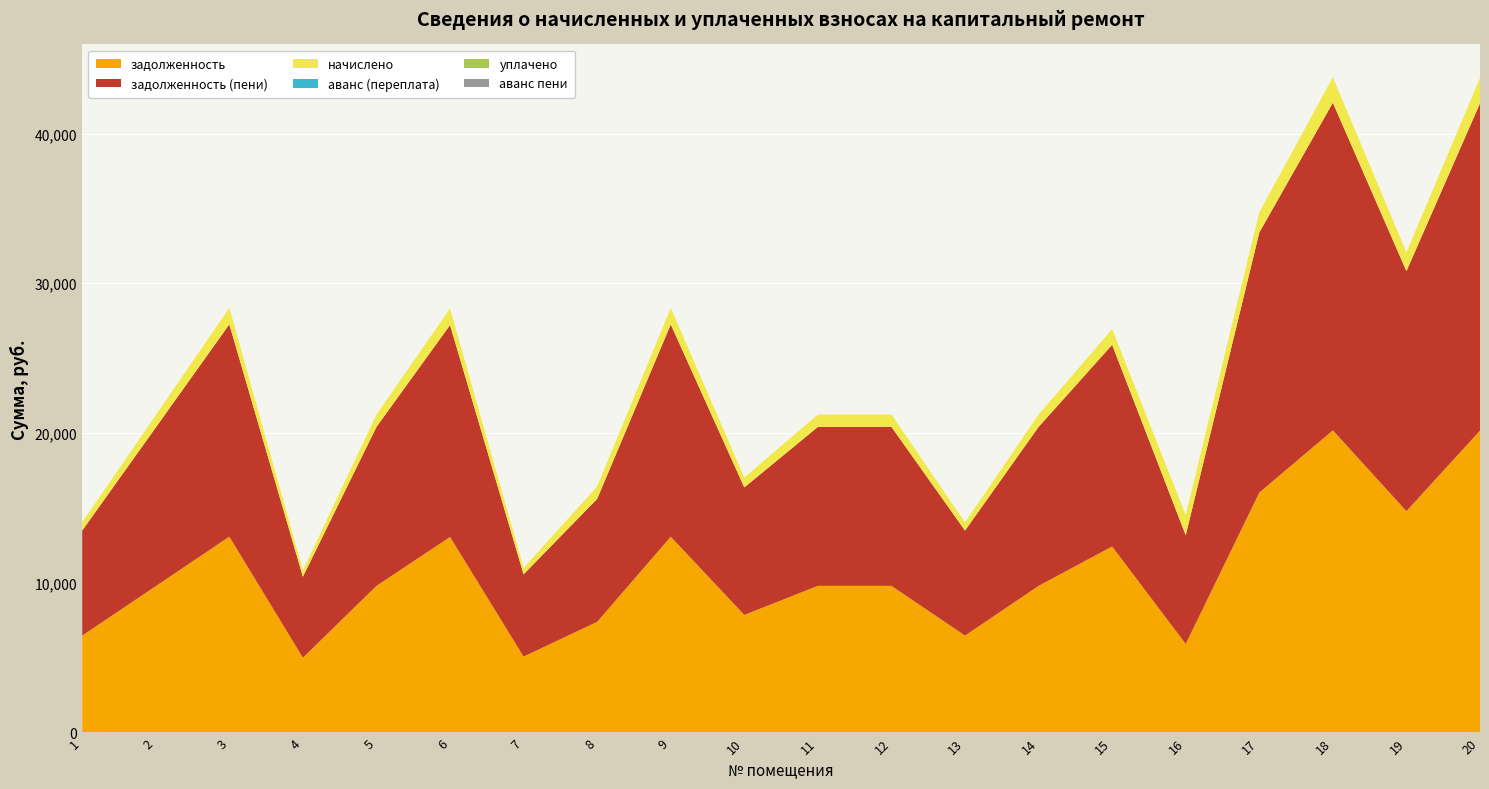

Reading right to left, extract all data points from this chart.

задолженность: 20160.0	14784.0	20179.2	16020.6	5911.9	12422.4	9792.0	6470.4	9792.0	9792.0	7852.8	13075.2	7389.9	5068.8	13056.0	9792.0	4992.0	13079.0	9772.8	6470.4
задолженность (пени): 21861.0	16031.4	21881.8	17372.3	7263.0	13470.5	10618.2	7016.3	10618.2	10618.2	8515.4	14178.4	8216.1	5496.5	14157.6	10618.2	5413.2	14182.6	10597.4	7016.3
начислено: 1701.0	1247.4	1702.6	1351.7	1351.1	1048.1	826.2	545.9	826.2	826.2	662.6	1103.2	826.2	427.7	1101.6	826.2	421.2	1103.5	824.6	545.9
аванс (переплата): 0.0	0.0	0.0	0.0	0.0	0.0	0.0	0.0	0.0	0.0	0.0	0.0	0.0	0.0	0.0	0.0	0.0	0.0	0.0	0.0
уплачено: 0.0	0.0	0.0	0.0	0.0	0.0	0.0	0.0	0.0	0.0	0.0	0.0	0.0	0.0	0.0	0.0	0.0	0.0	0.0	0.0
аванс пени: 0.0	0.0	0.0	0.0	0.0	0.0	0.0	0.0	0.0	0.0	0.0	0.0	0.0	0.0	0.0	0.0	0.0	0.0	0.0	0.0